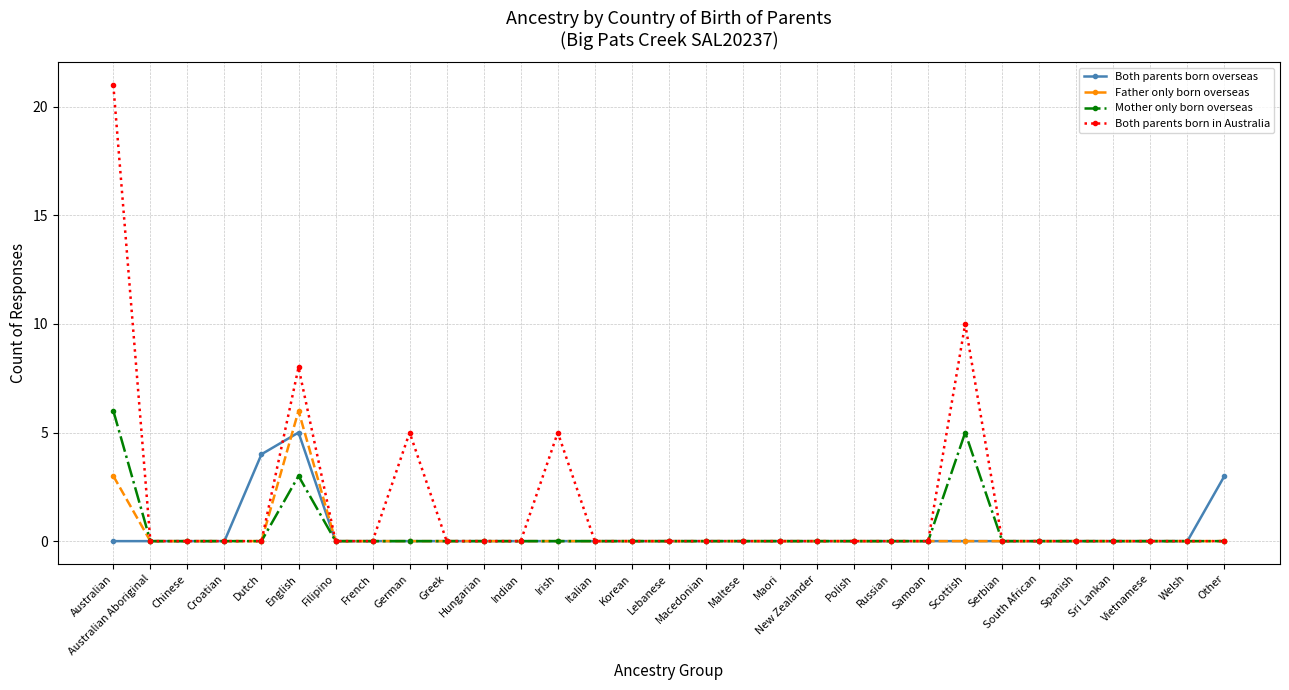

What is the difference between the highest and lowest values at Australian?

21